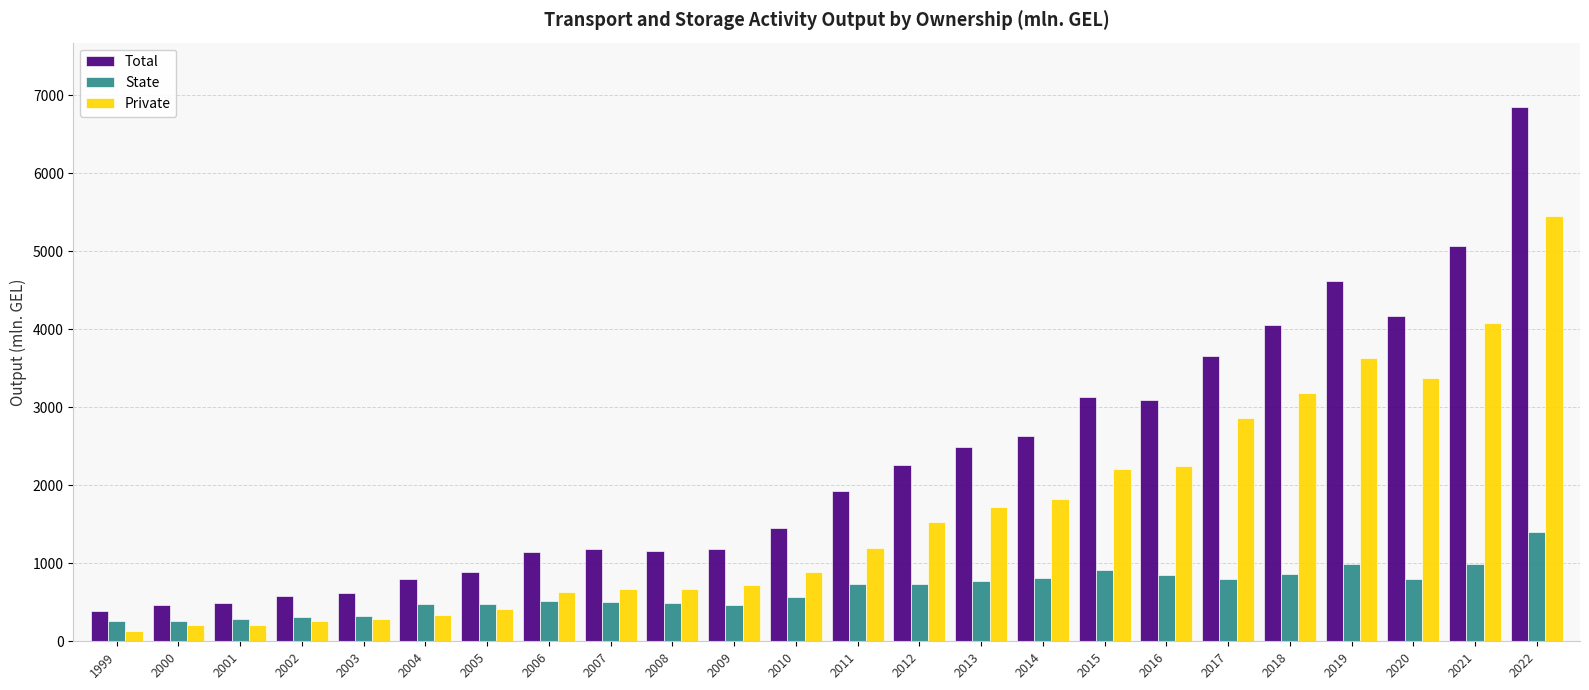

Are the bars horizontal?

No